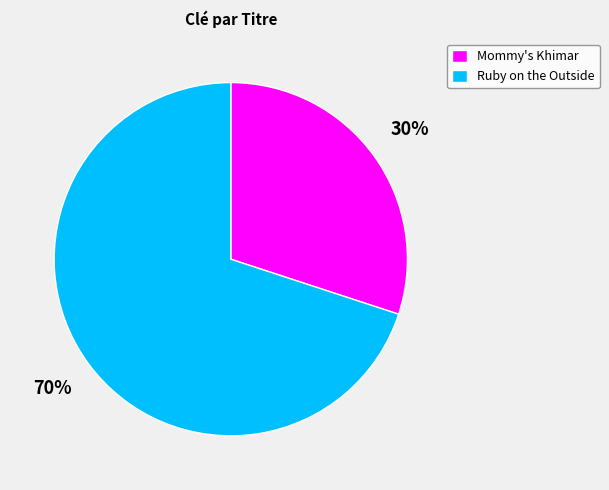

To the nearest percent, what is the difference between the Ruby on the Outside and Mommy's Khimar slice percentages?

40%